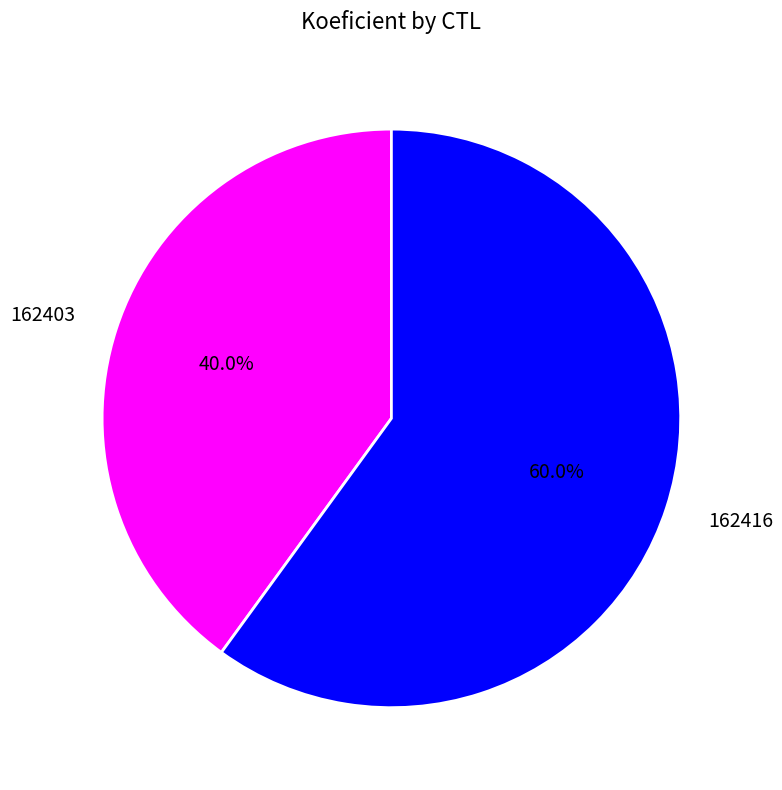

What is the largest slice in the pie chart?

162416